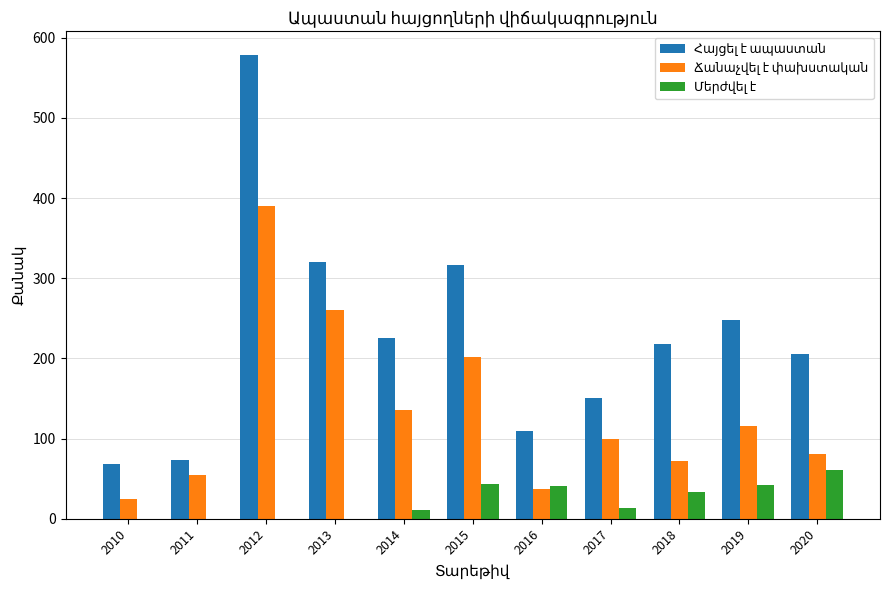

How many groups of bars are there?

11